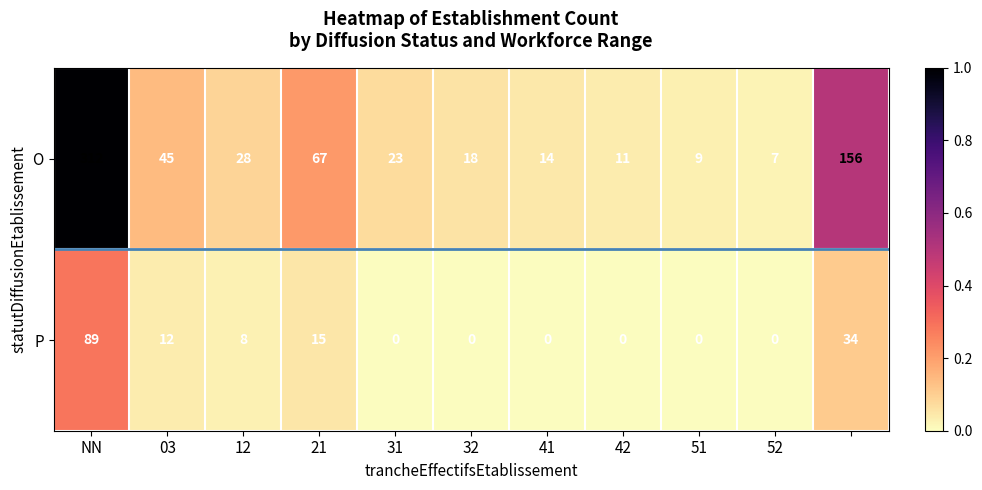

How many categories are shown in the chart?

11